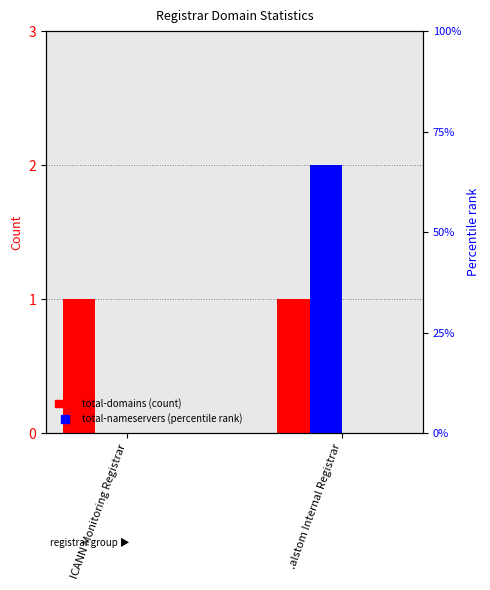

List the labels in order of total-domains value, largest first.

ICANN Monitoring Registrar, .alstom Internal Registrar